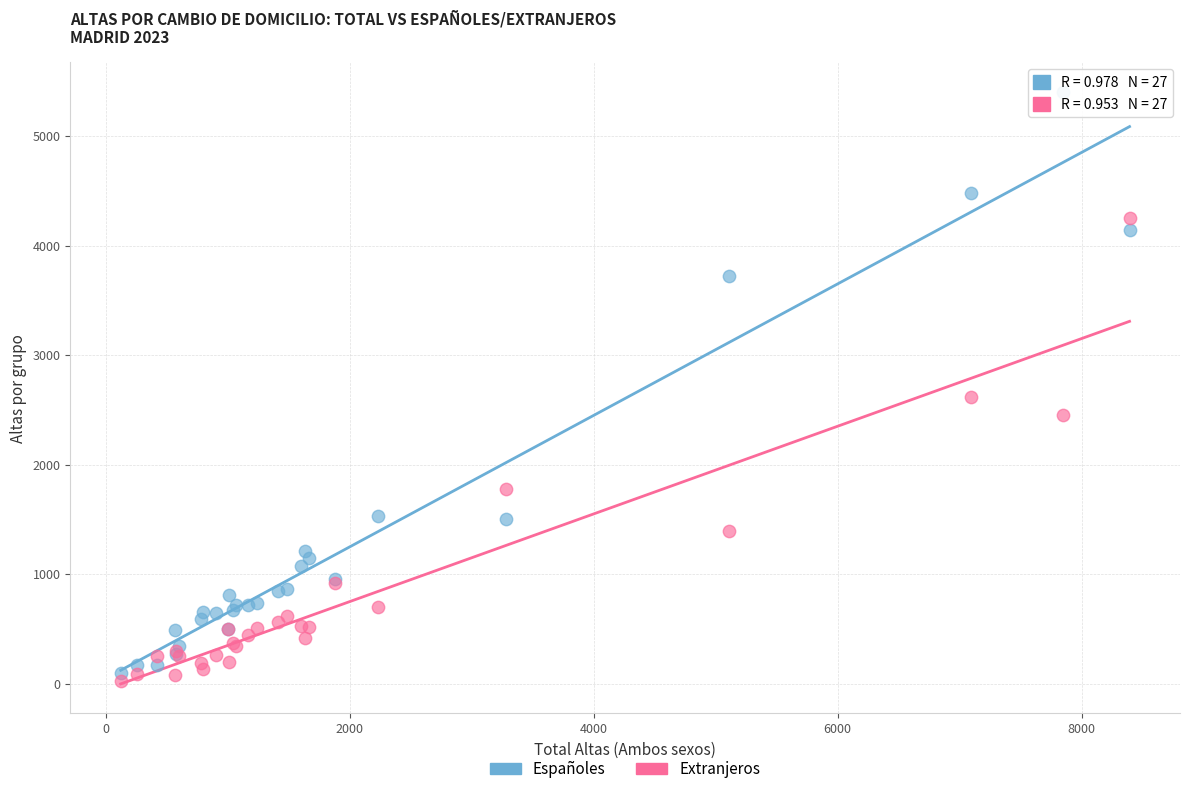

What are all the series names shown in the legend?

Españoles, Extranjeros